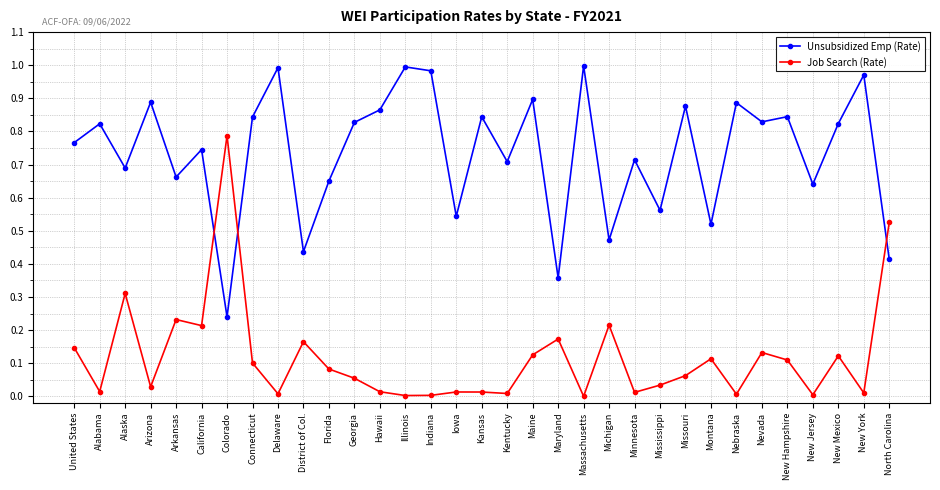

True or false: Unsubsidized Emp (Rate) has a value of 0.3 at Montana.

False